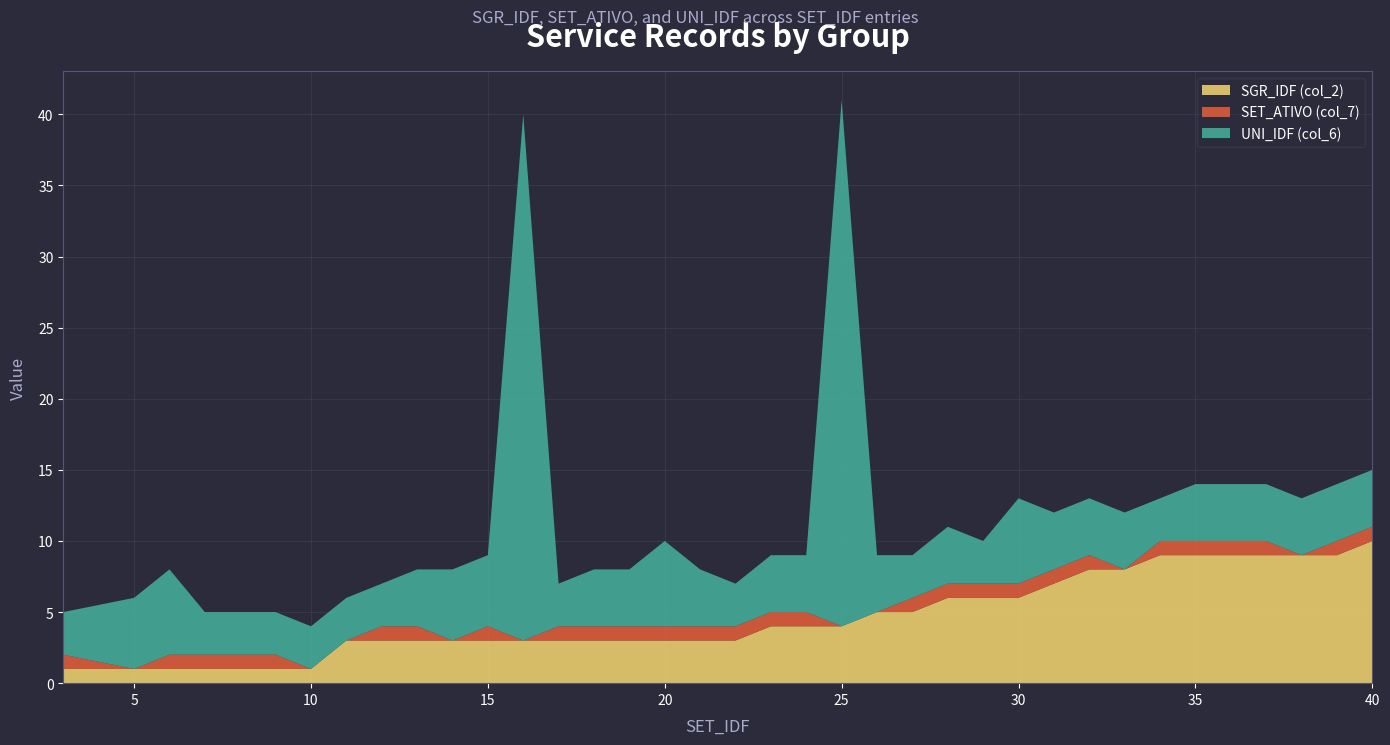

Reading right to left, extract all data points from this chart.

SGR_IDF (col_2): 10	9	9	9	9	9	9	8	8	7	6	6	6	5	5	4	4	4	3	3	3	3	3	3	3	3	3	3	3	3	1	1	1	1	1	1	1
SET_ATIVO (col_7): 1	1	0	1	1	1	1	0	1	1	1	1	1	1	0	0	1	1	1	1	1	1	1	1	0	1	0	1	1	0	0	1	1	1	1	0	1
UNI_IDF (col_6): 4	4	4	4	4	4	3	4	4	4	6	3	4	3	4	37	4	4	3	4	6	4	4	3	37	5	5	4	3	3	3	3	3	3	6	5	3